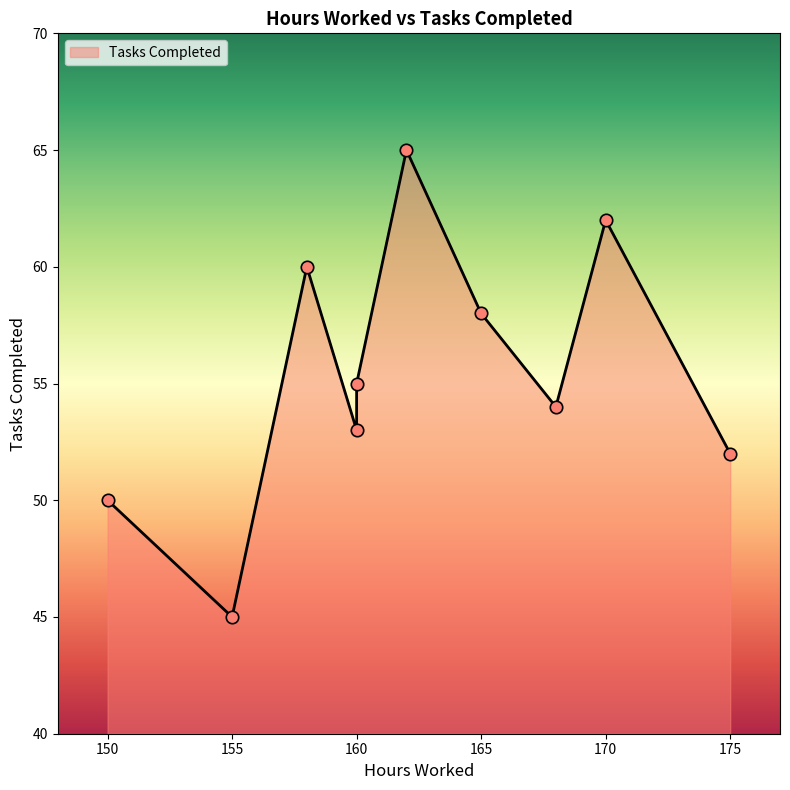

Approximately how many times larger is the value at 170 compared to 155?

1.4